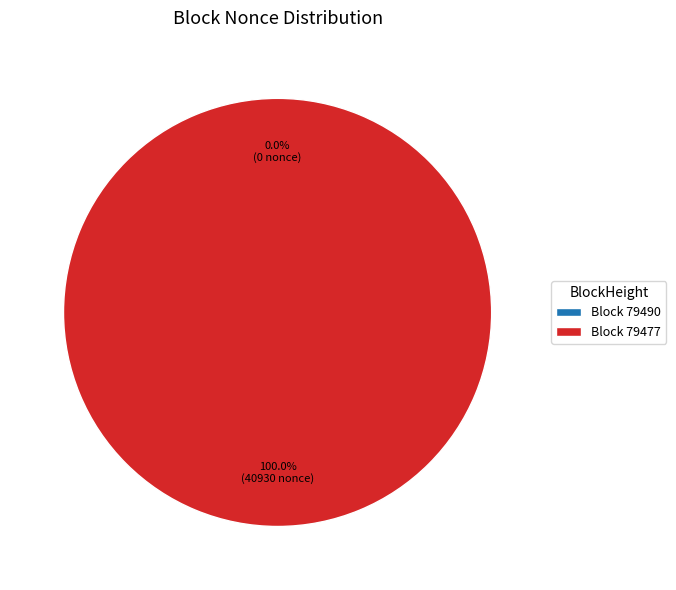

What is the largest slice in the pie chart?

Block 79477